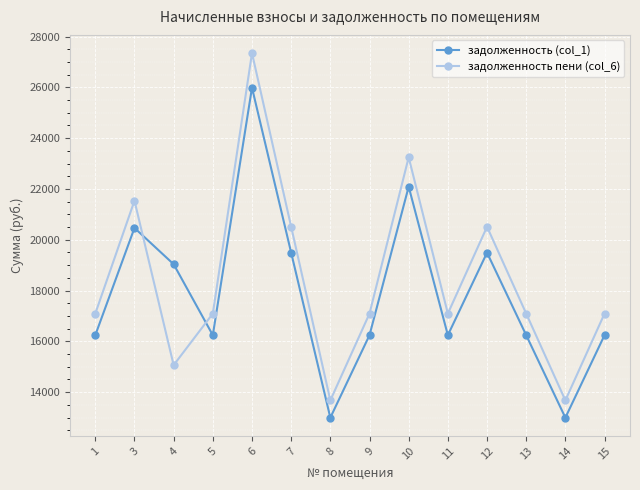

Which series has the largest range (max minus min)?

задолженность пени (col_6)